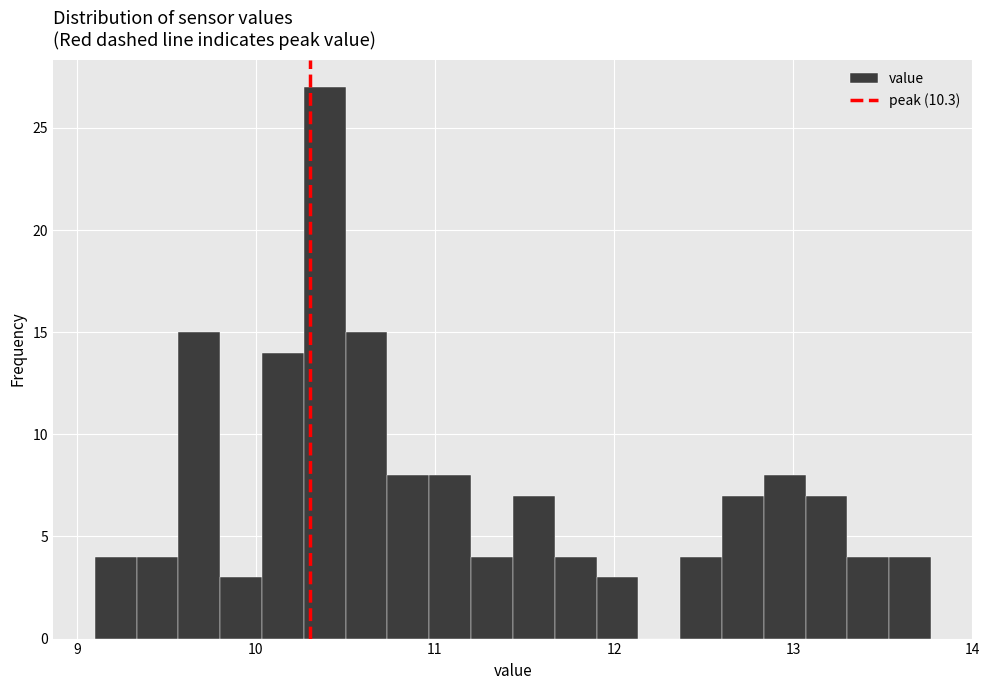

Around what value on the x-axis is the tallest bar? Give the approximate position of its centre, as read against the axis.

10.4